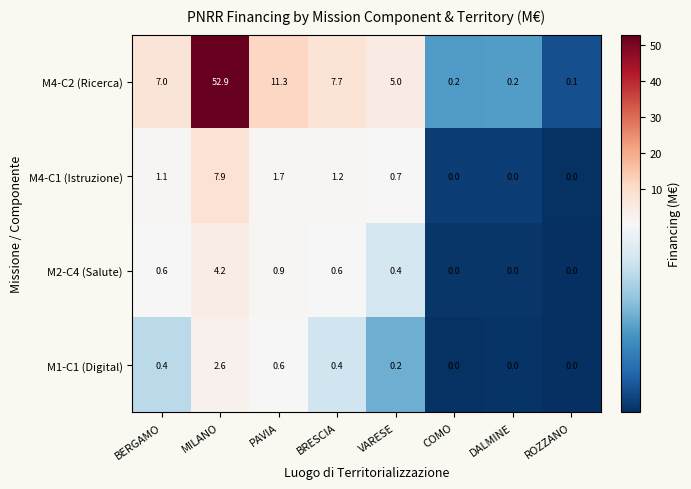

At which label is M4-C1 (Istruzione) closest to 3?

PAVIA